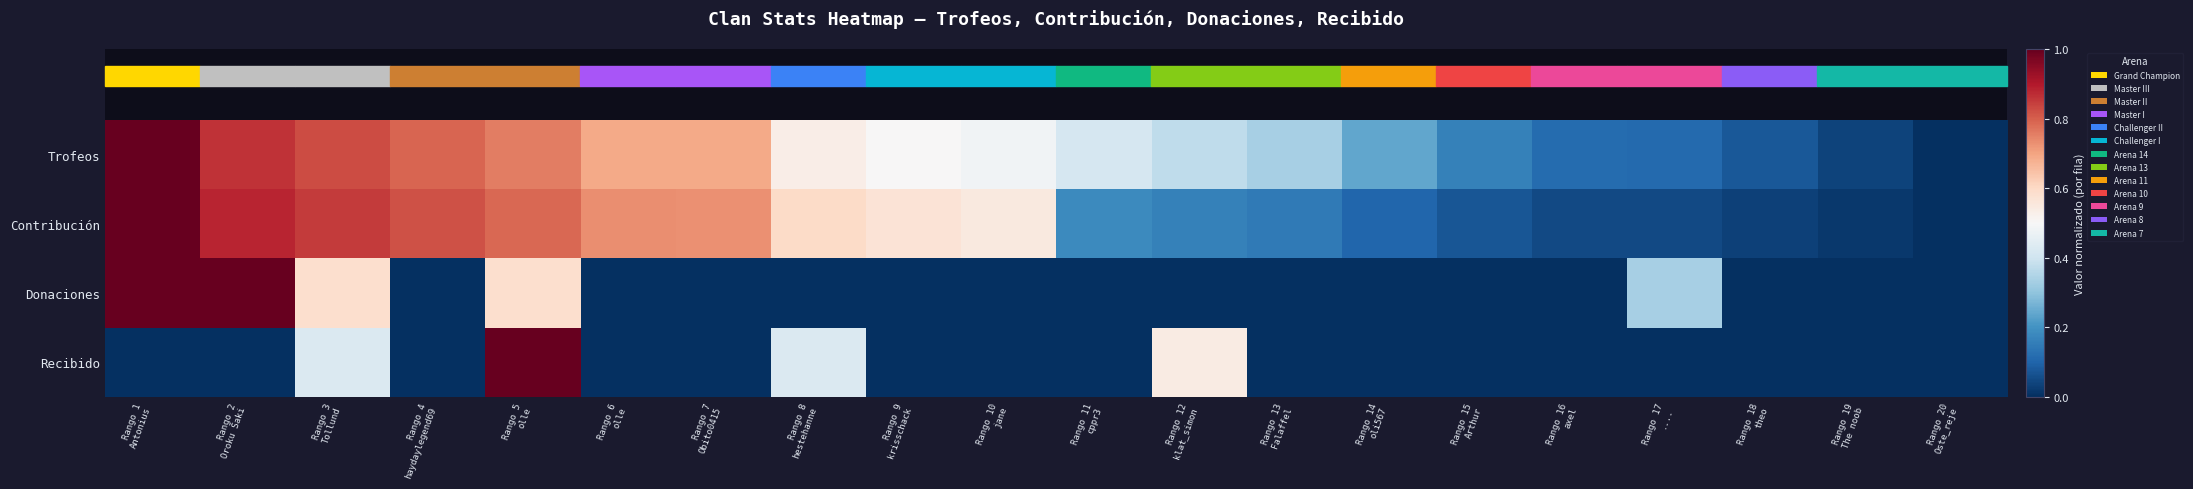

Which has a higher value, Rango 7
Obito0415 or Rango 9
krisschack?

Rango 7
Obito0415